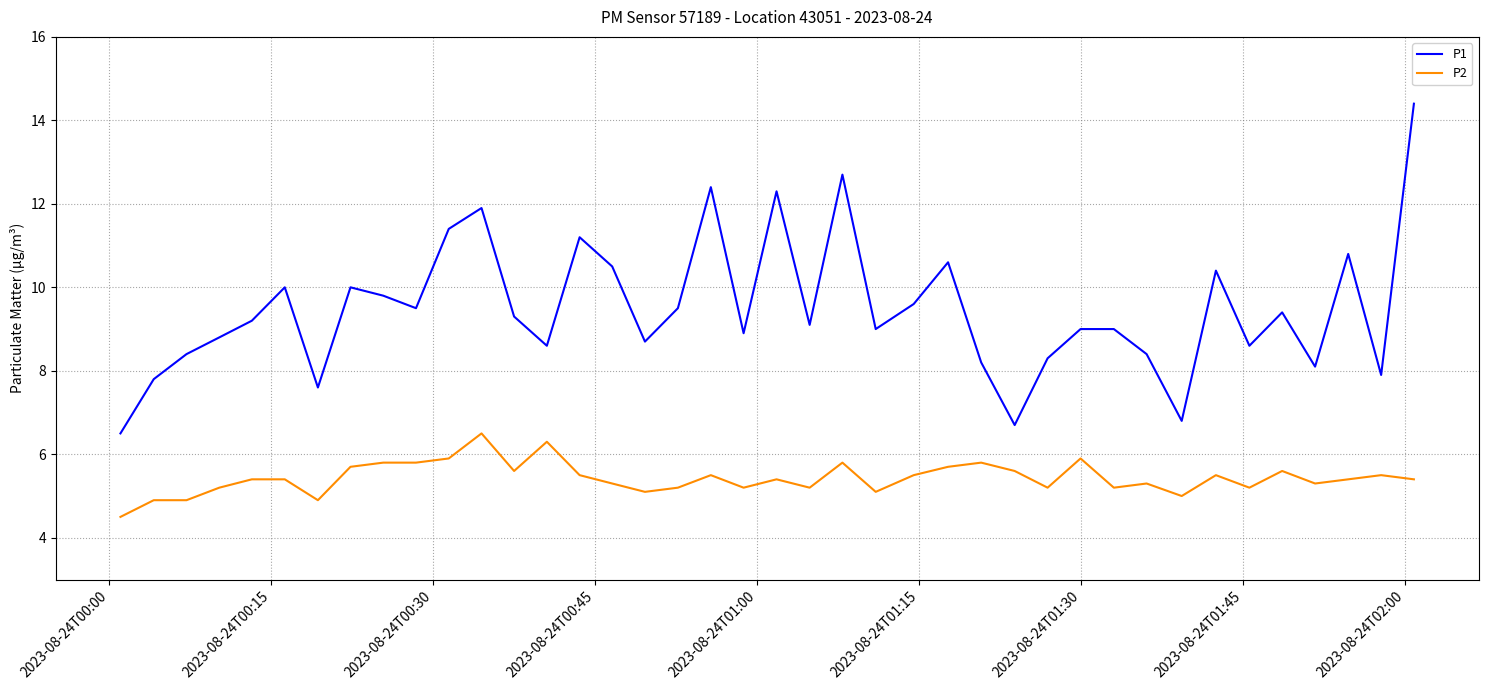

True or false: P1 and P2 intersect in this chart.

False